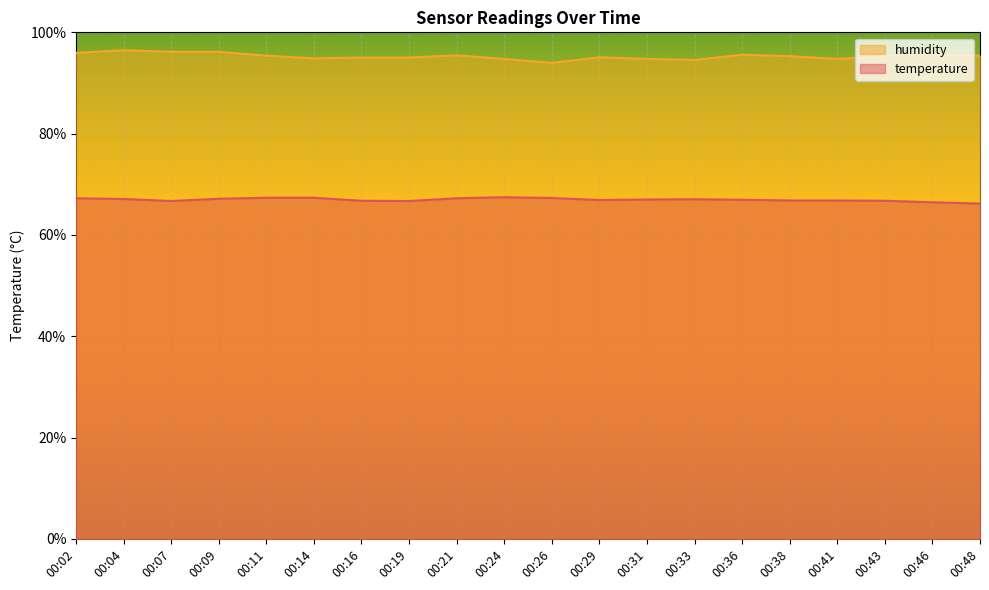

What is the total value across all series at 00:02?

163.2